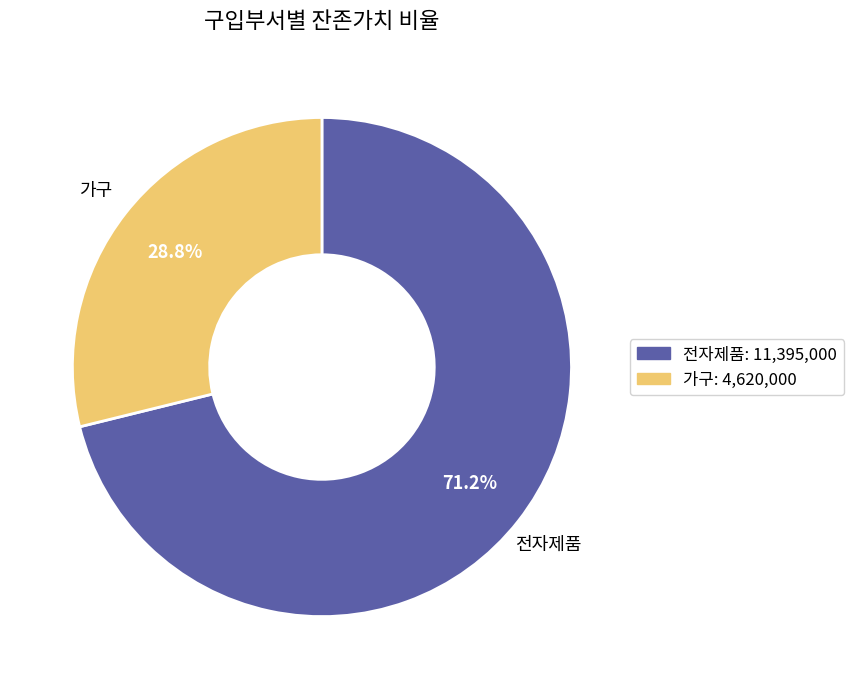

Which has a higher value, 전자제품 or 가구?

전자제품